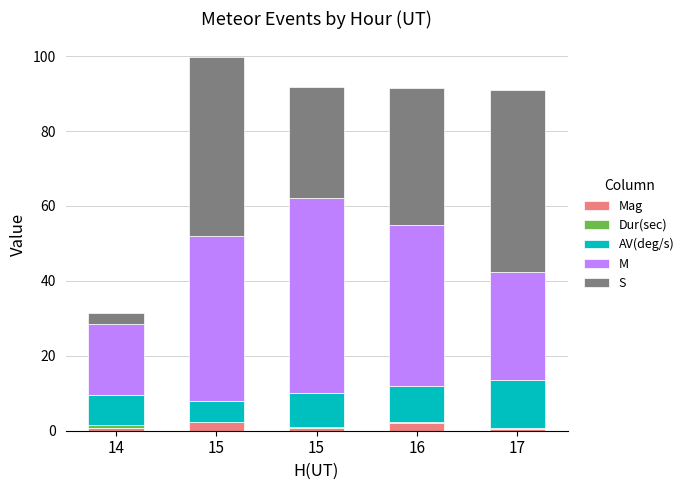

Rank the series at 16 from highest to lowest value.

M, S, AV(deg/s), Mag, Dur(sec)